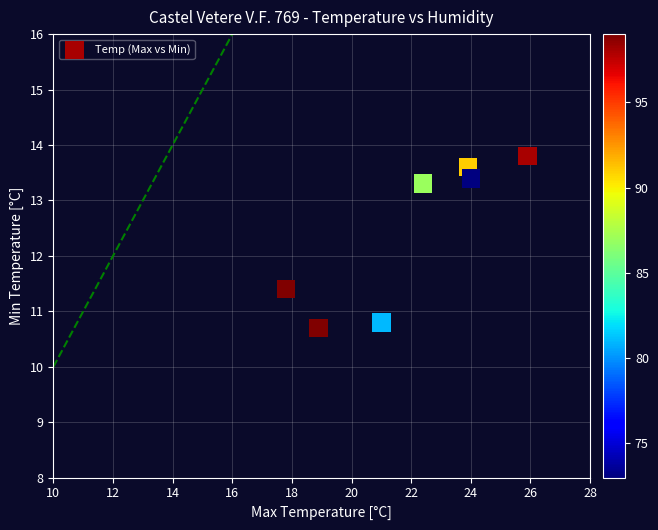

What Y value in the scatter plot is closest to 12?

11.4